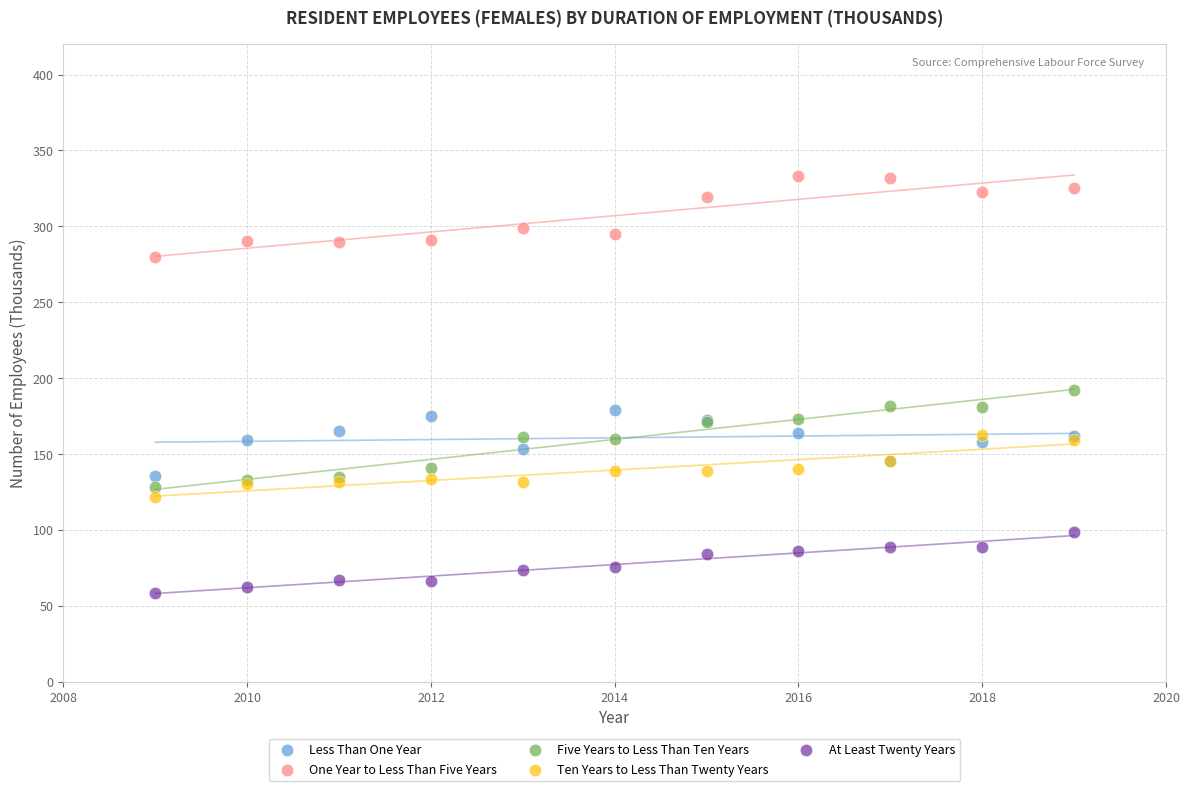

Which series contains the lowest Y value?

At Least Twenty Years